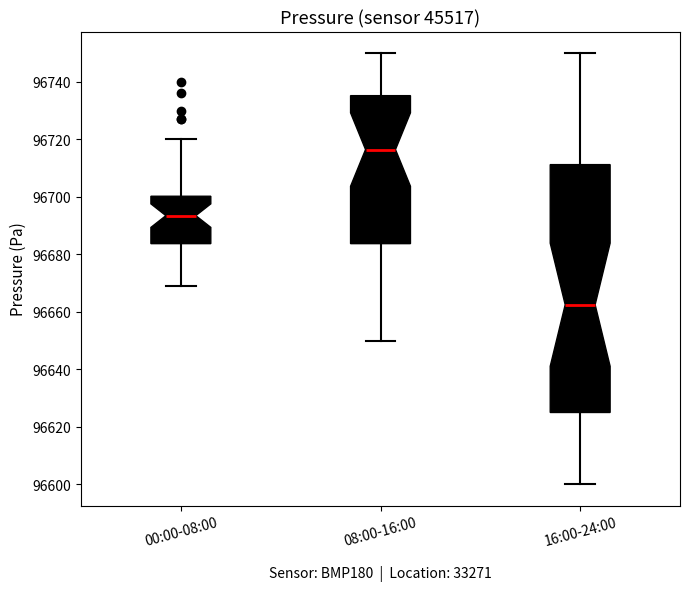

Where does the median line of the box for 00:00-08:00 sit on the y-axis? The values are not printed on the chart, so give them approximately, as read against the axis.

96694